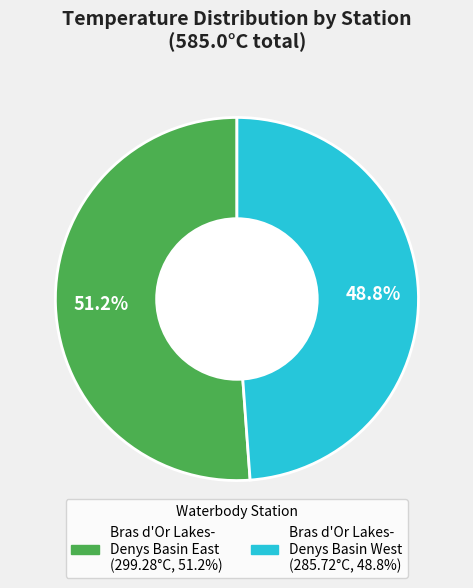

Count the number of slices in the pie.

2